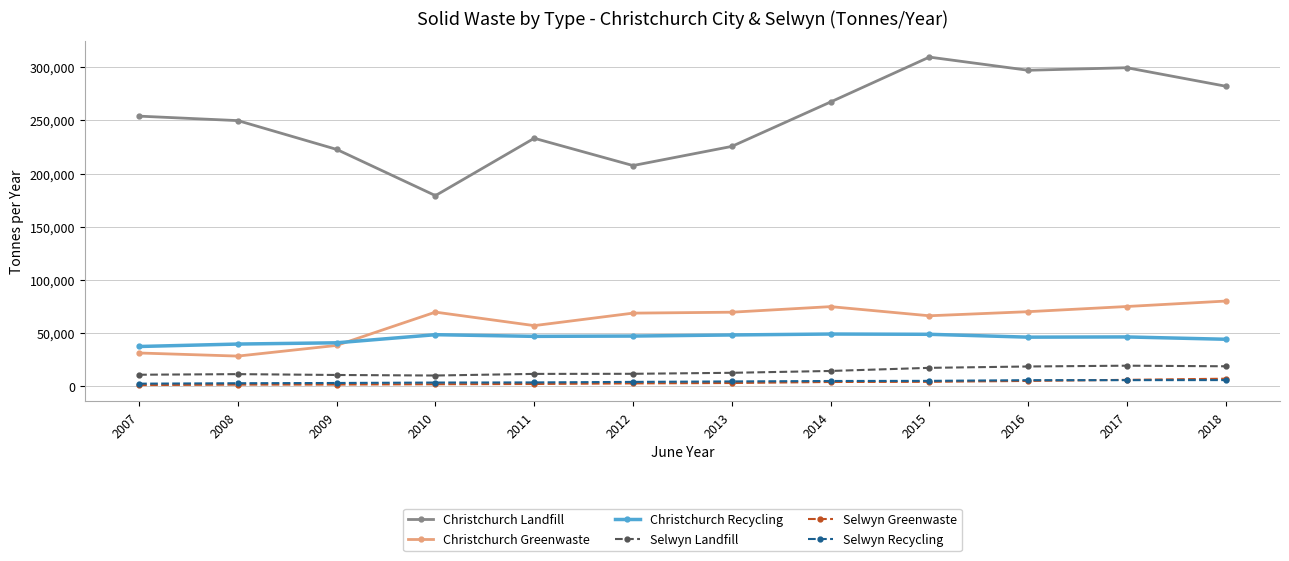

What is the total value across all series at 2008?

332932.9